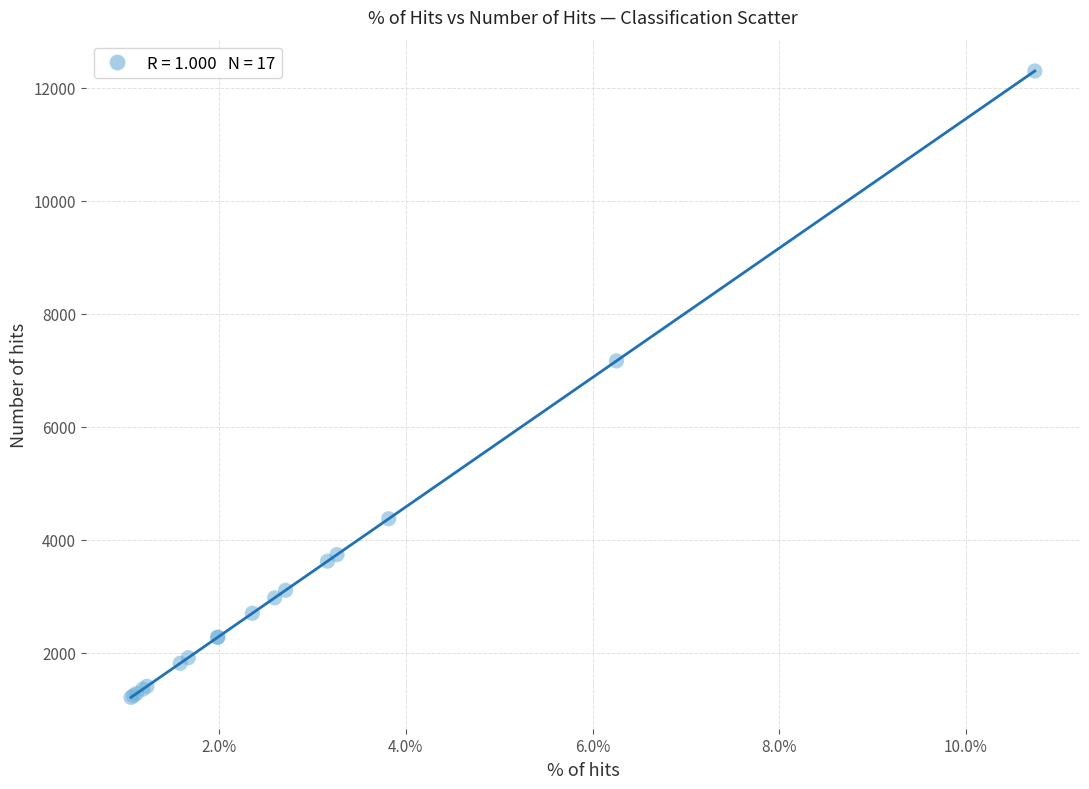

What Y value in the scatter plot is closest to 6751?

7163